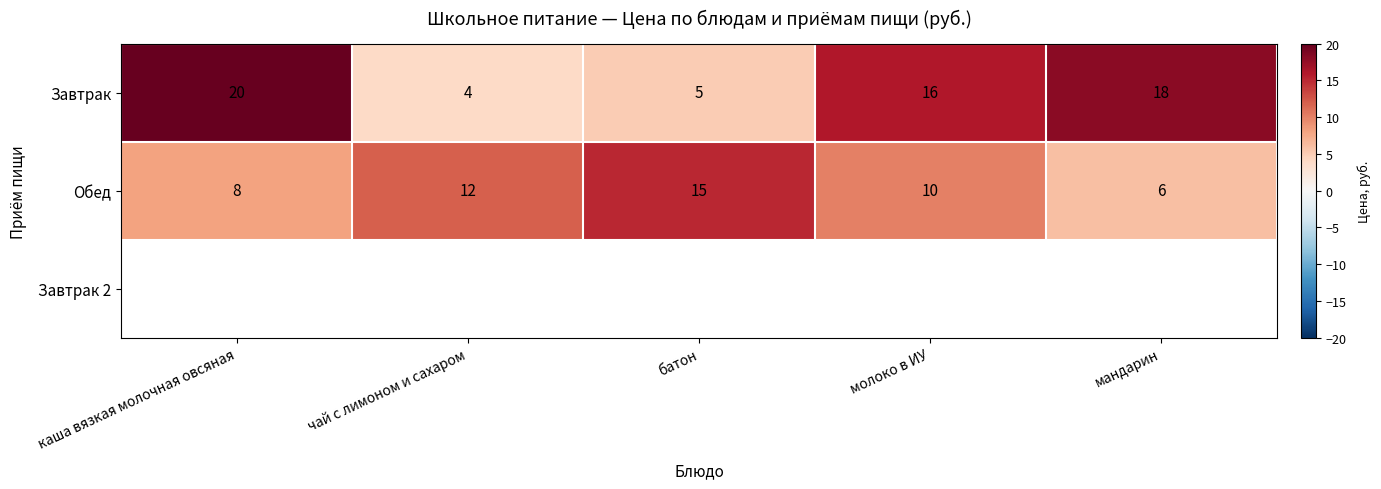

What is the sum of all Обед values?

51